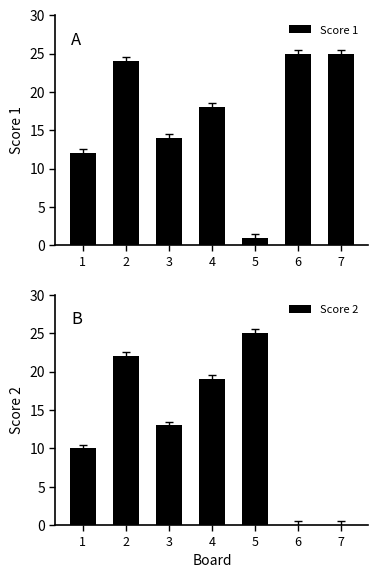

Which series changed the most between 1 and 2?

Score 1